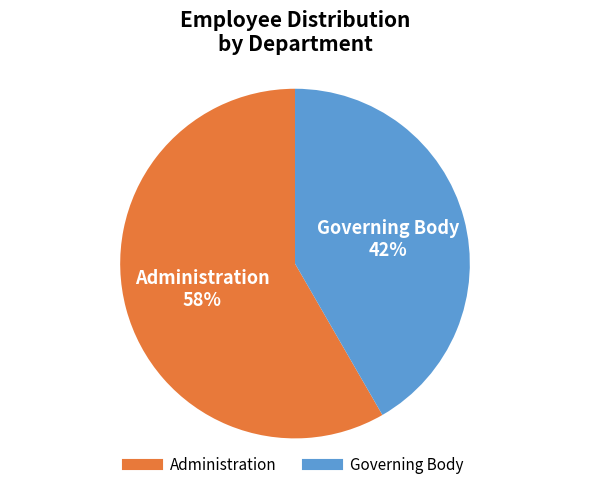

Rank the categories by value from highest to lowest.

Administration, Governing Body